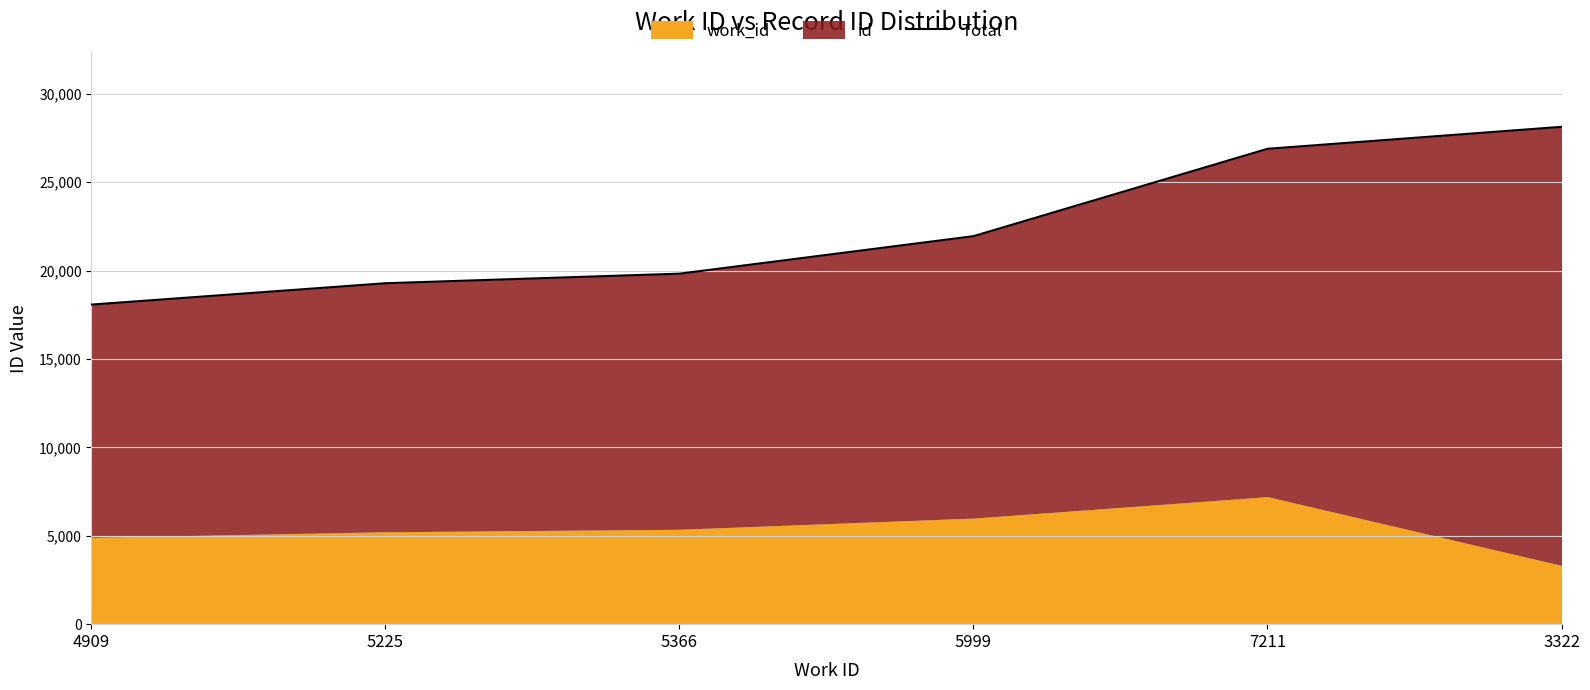

List the labels in order of value, smallest first.

4909, 5225, 5366, 5999, 7211, 3322